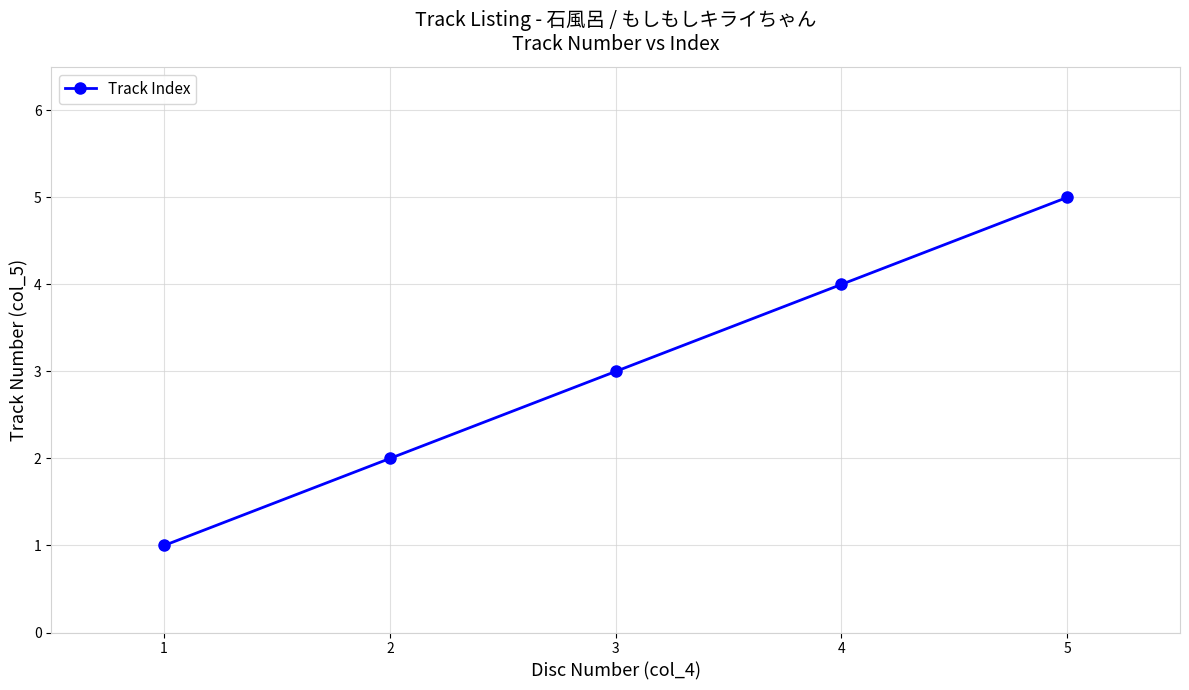

How many lines are shown in the chart?

1